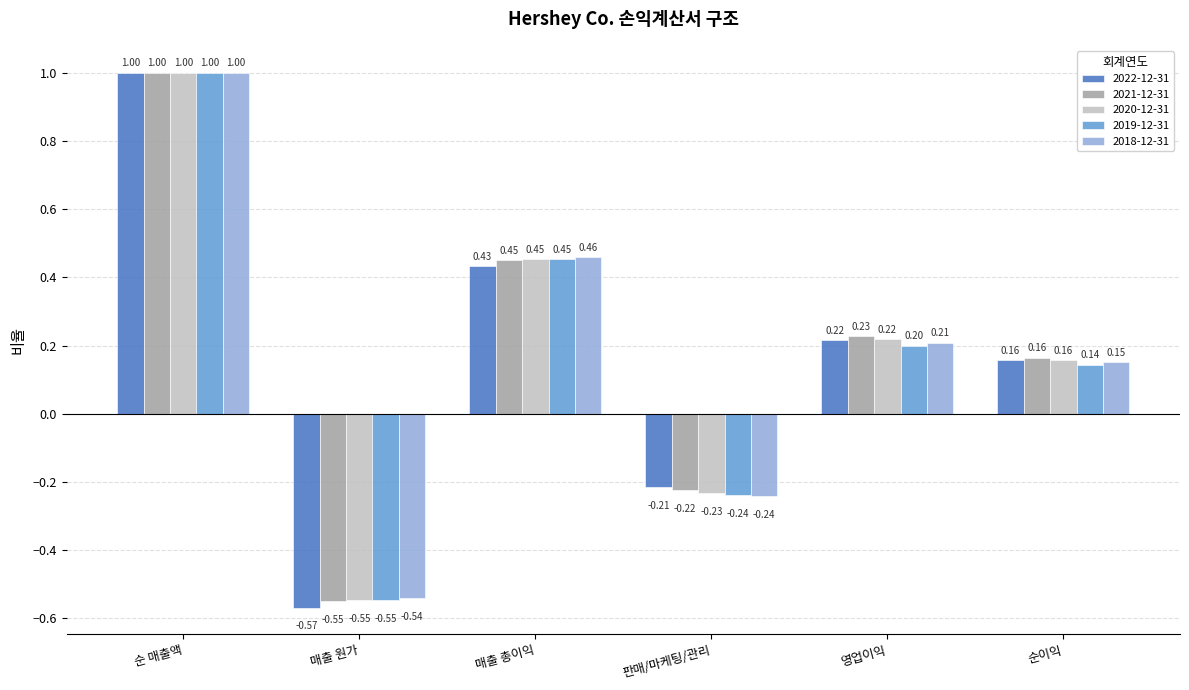

What is the total value across all series at 매출 원가?

-2.8